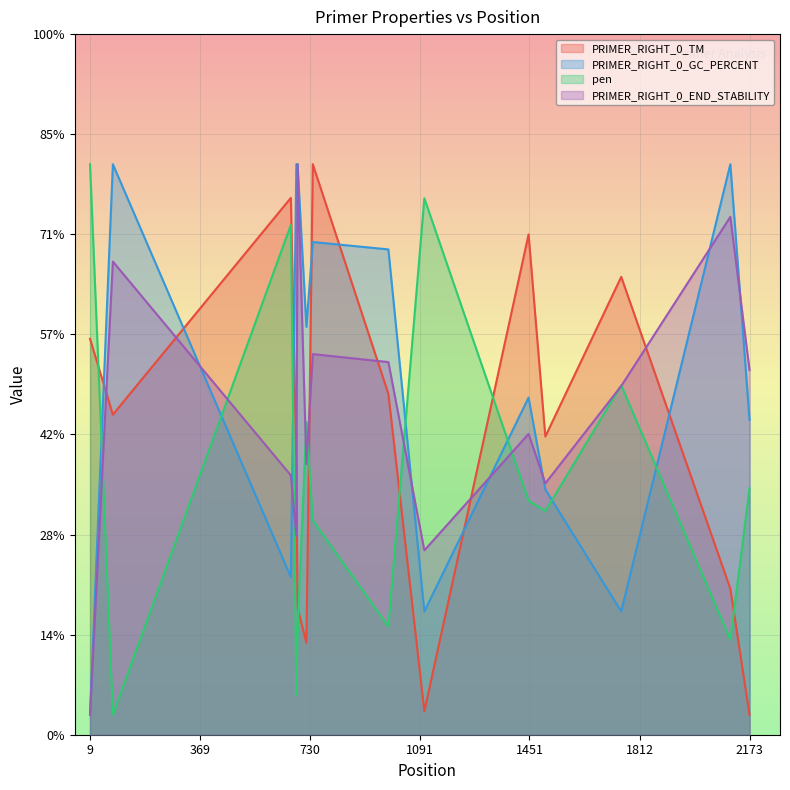

Rank the categories by PRIMER_RIGHT_0_END_STABILITY value from highest to lowest.

690, 2110, 84, 740, 988, 2173, 1752, 1448, 719, 668, 1503, 686, 1106, 9